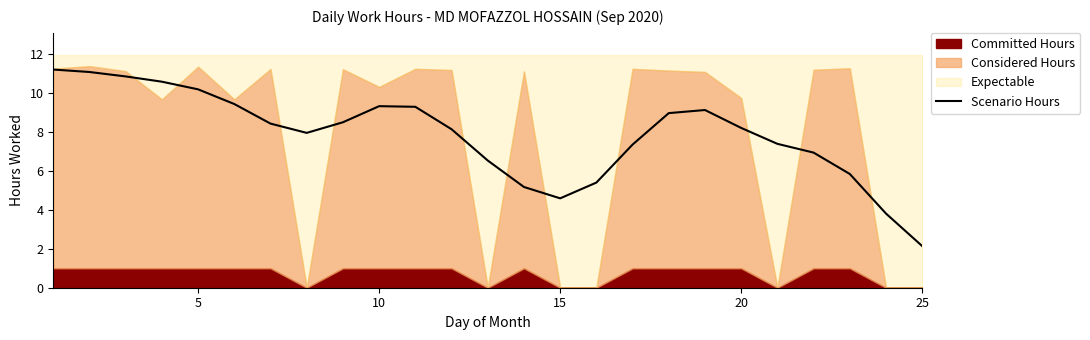

True or false: the data has more than 0 interior local peaks.

True